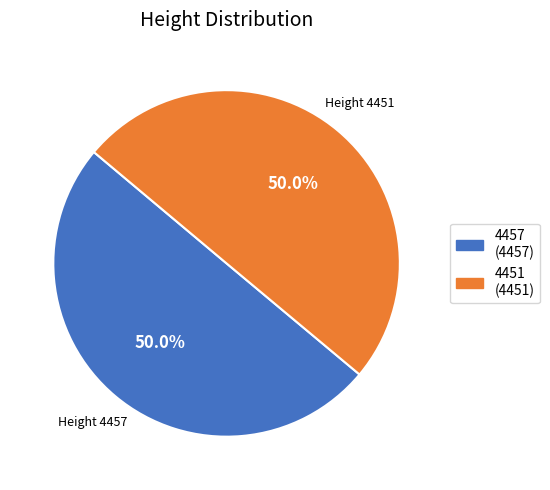

What is the total percentage of 4451 and 4457?

100.0%